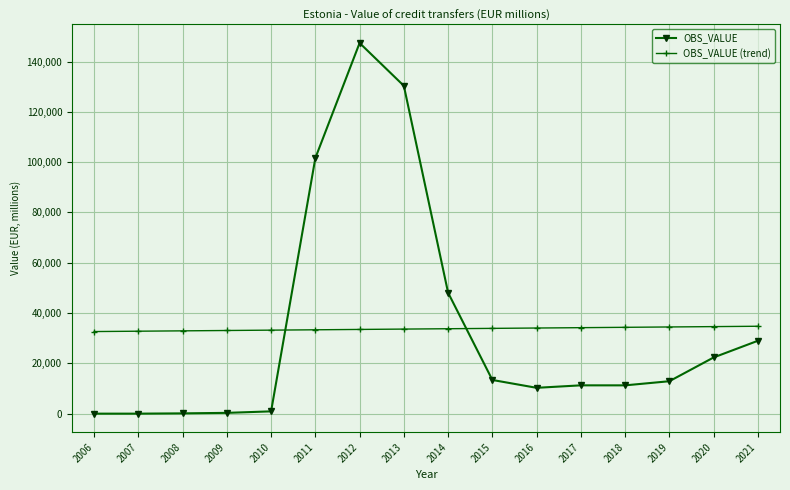

What is the maximum value shown in the chart?

147382.2